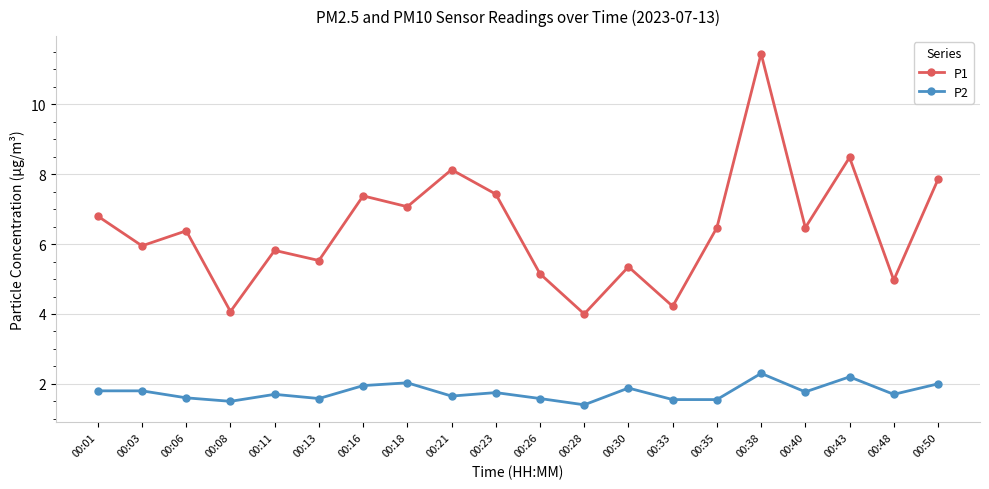

The P2 series shows 1.4 at 00:28. True or false?

True